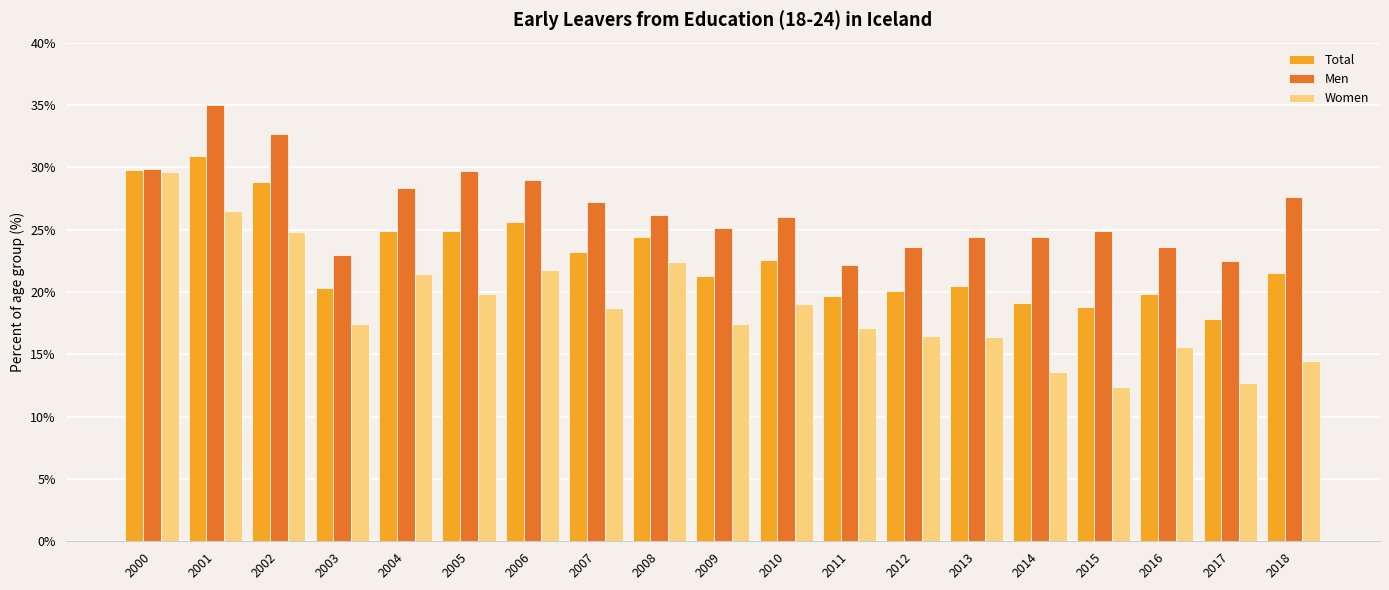

Which series has the widest spread of values?

Women